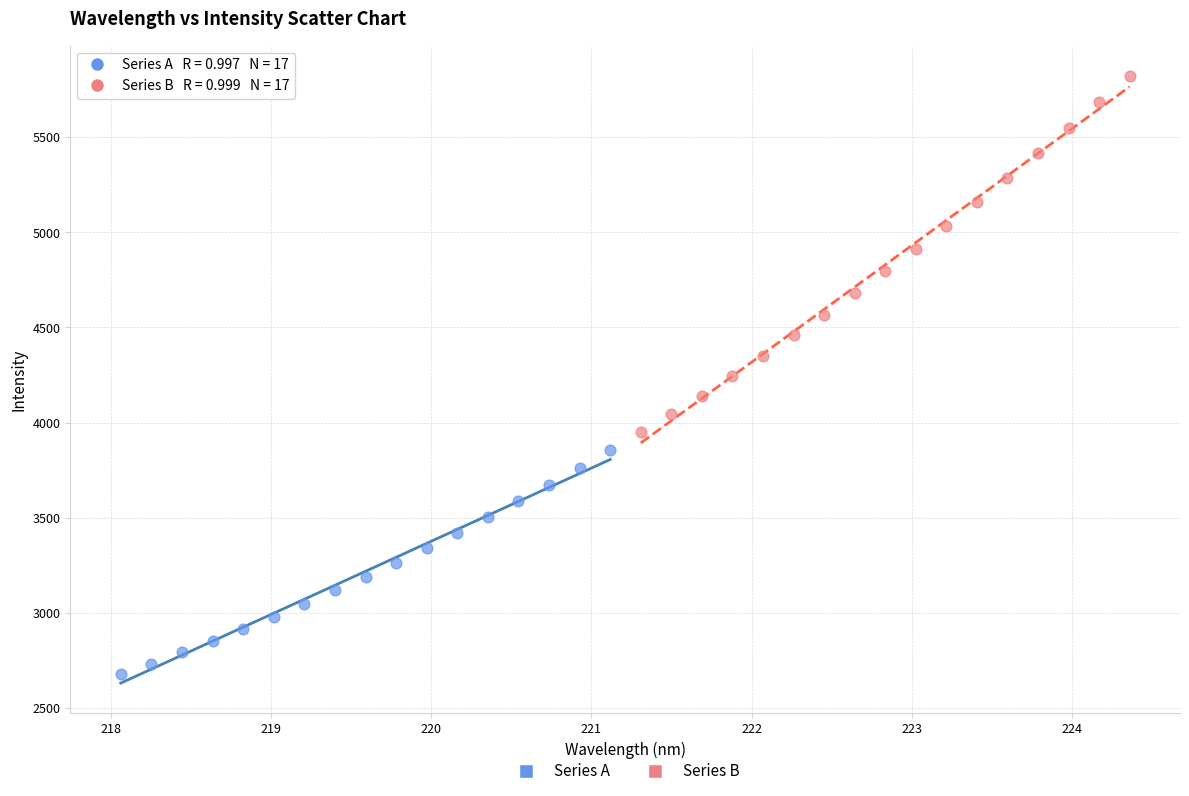

What are all the series names shown in the legend?

Series A, Series B